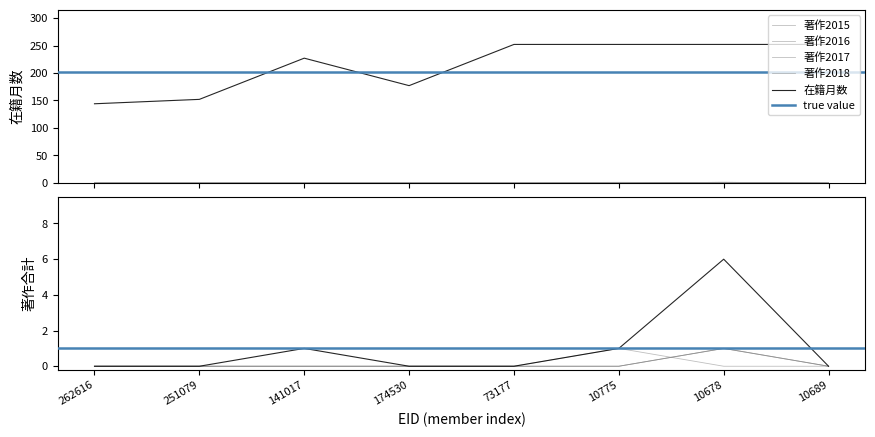

Reading left to right, transcribe all the data shown in this chart.

在籍月数: 262616=144	251079=152	141017=227	174530=177	73177=252	10775=252	10678=252	10689=252
著作合計: 262616=0	251079=0	141017=1	174530=0	73177=0	10775=1	10678=6	10689=0
著作2015: 262616=0	251079=0	141017=0	174530=0	73177=0	10775=0	10678=1	10689=0
著作2016: 262616=0	251079=0	141017=0	174530=0	73177=0	10775=0	10678=1	10689=0
著作2017: 262616=0	251079=0	141017=0	174530=0	73177=0	10775=0	10678=1	10689=0
著作2018: 262616=0	251079=0	141017=0	174530=0	73177=0	10775=1	10678=0	10689=0